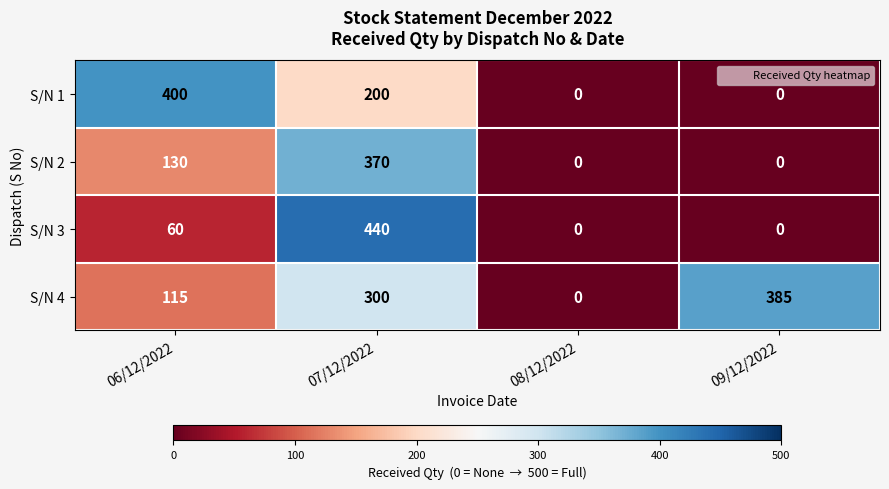

At which label does S/N 1 reach its peak?

06/12/2022